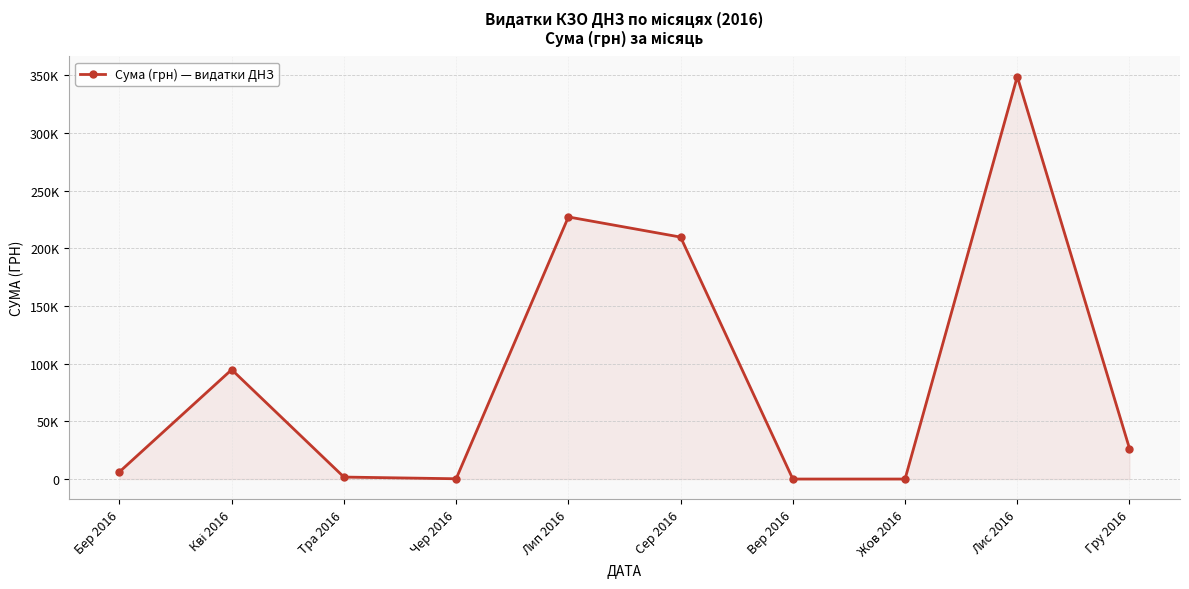

What position from the right is Лип 2016?

6